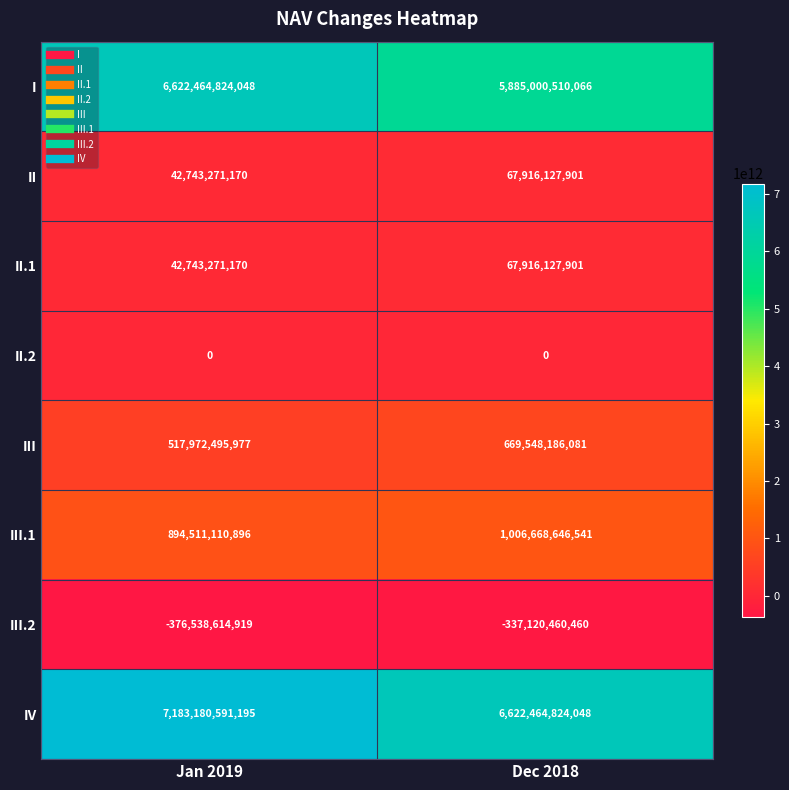

What value does the II series have at Dec 2018, to the nearest 10?

67916127900